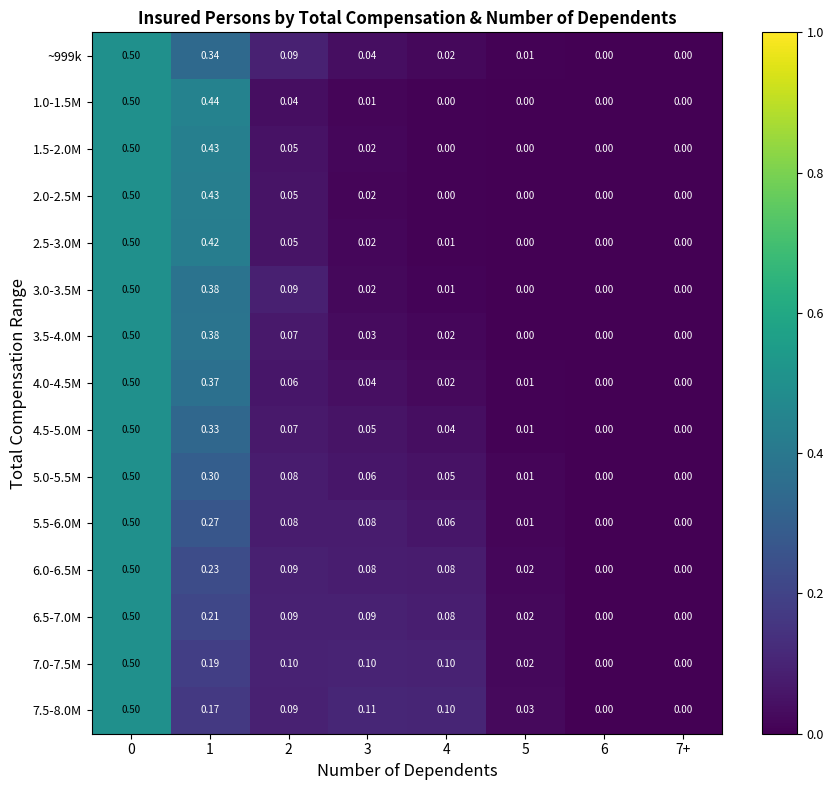

Which series changed the most between 5 and 6?

7.5-8.0M